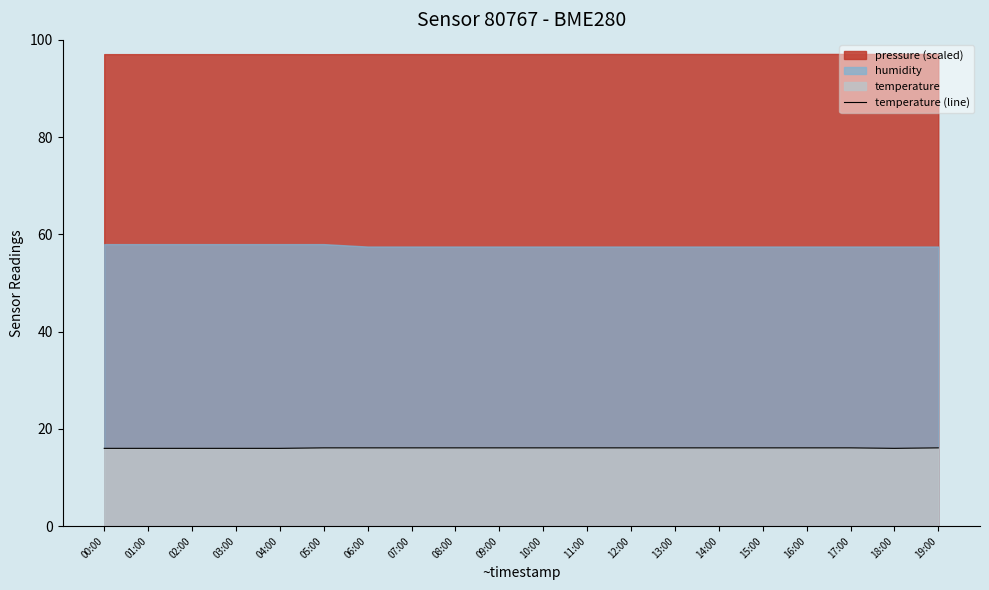

What is the minimum value for temperature (line)?

16.0